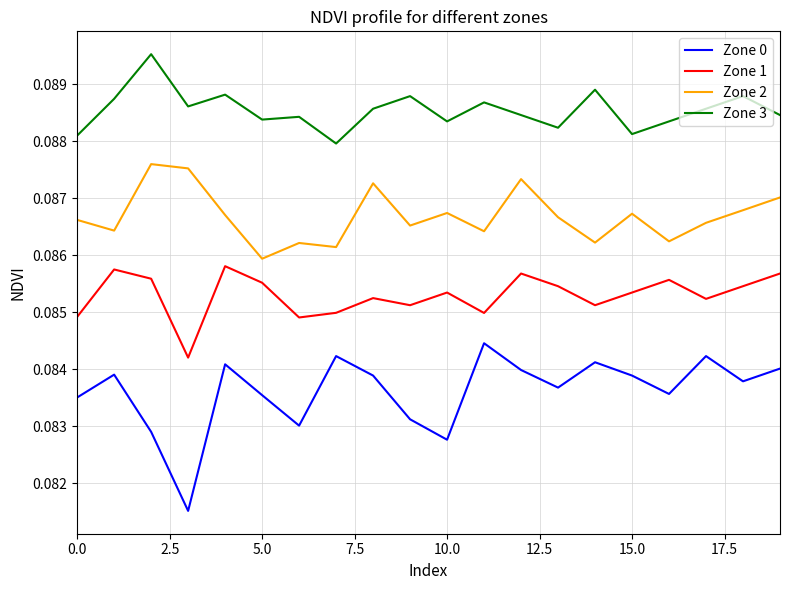

True or false: Zone 1 and Zone 2 intersect in this chart.

False